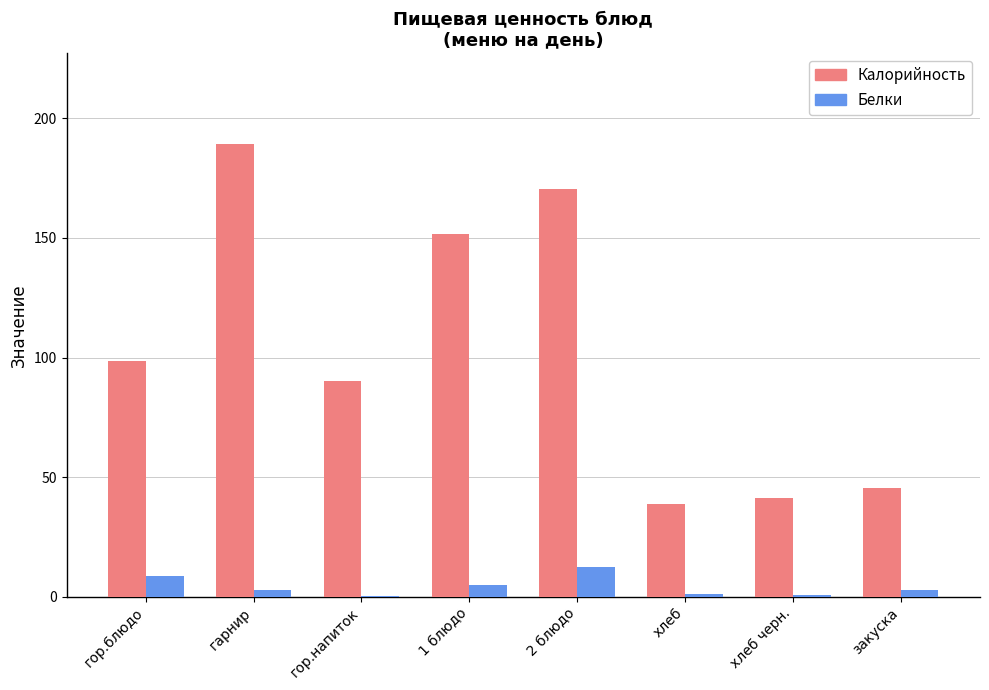

Count the number of data series in this chart.

2